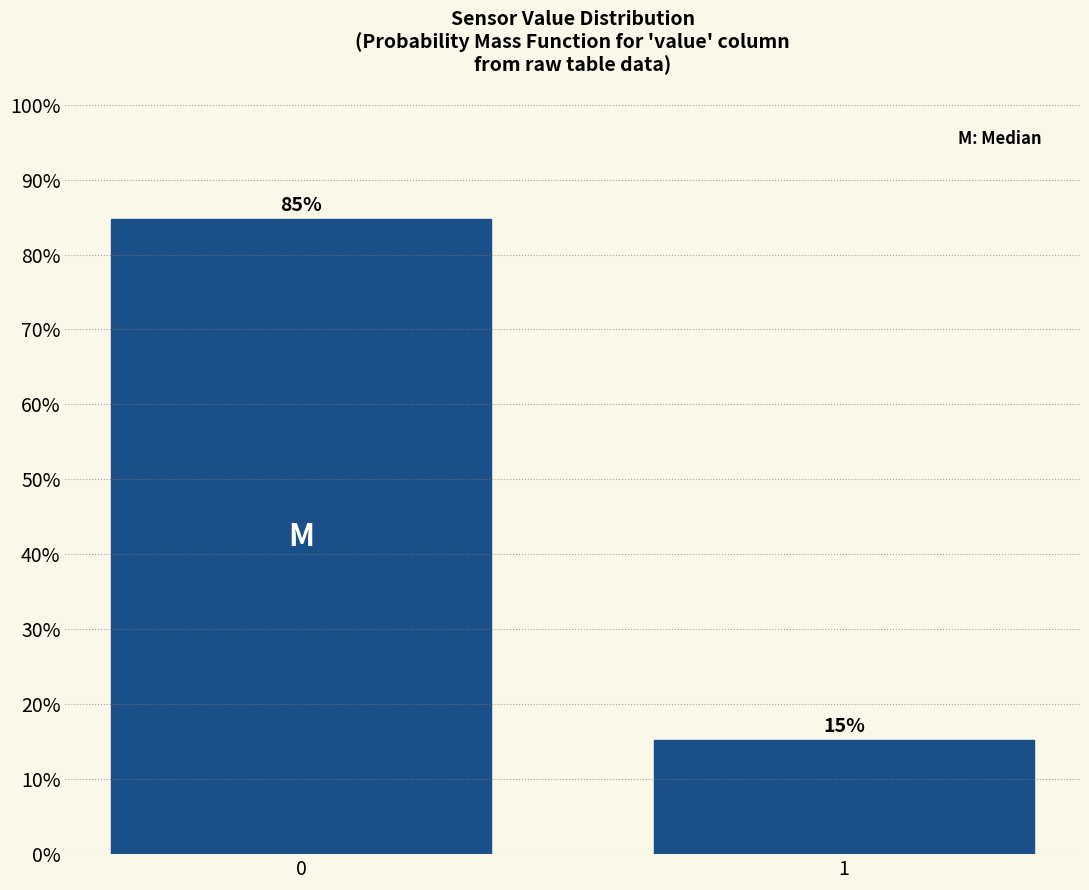

Are the bars horizontal?

No